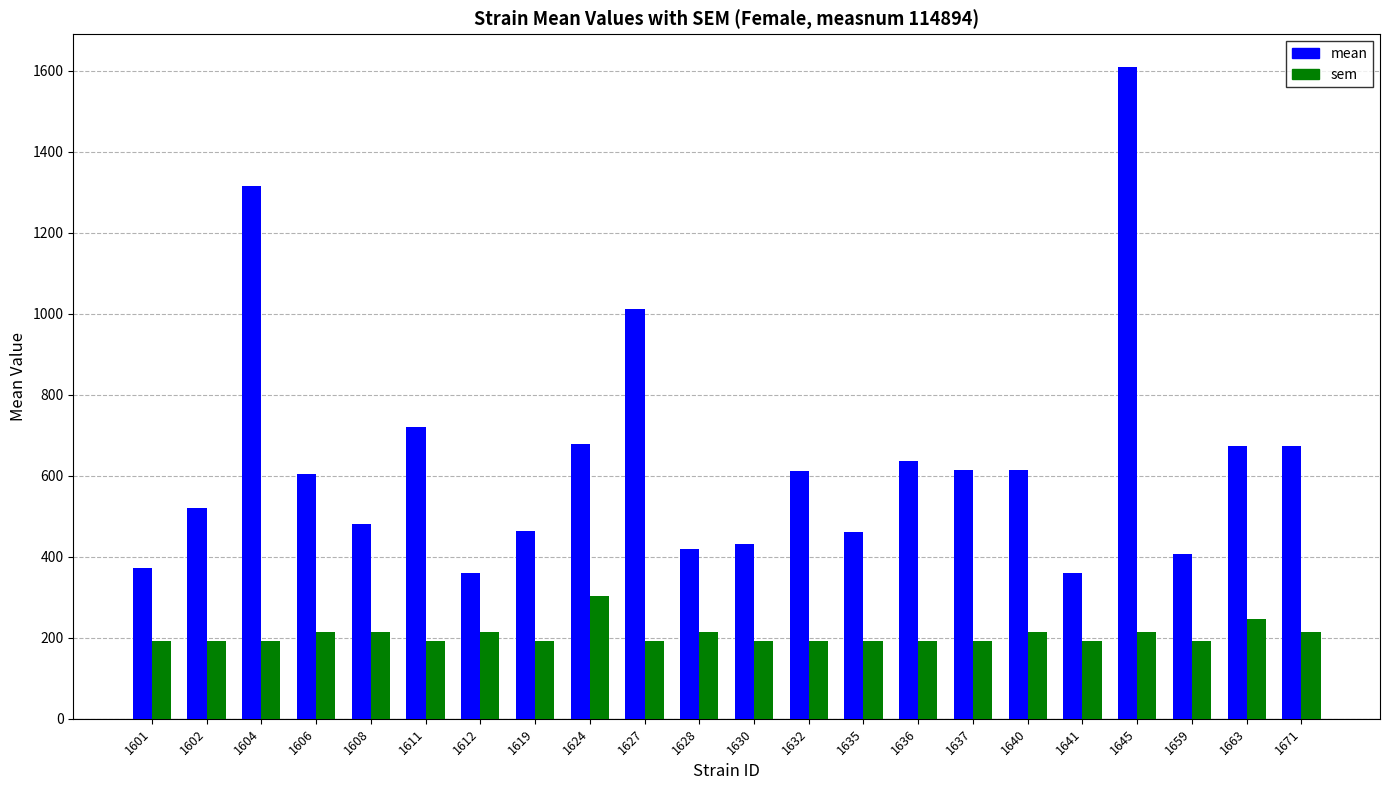

Which label corresponds to the largest value in the chart?

1645